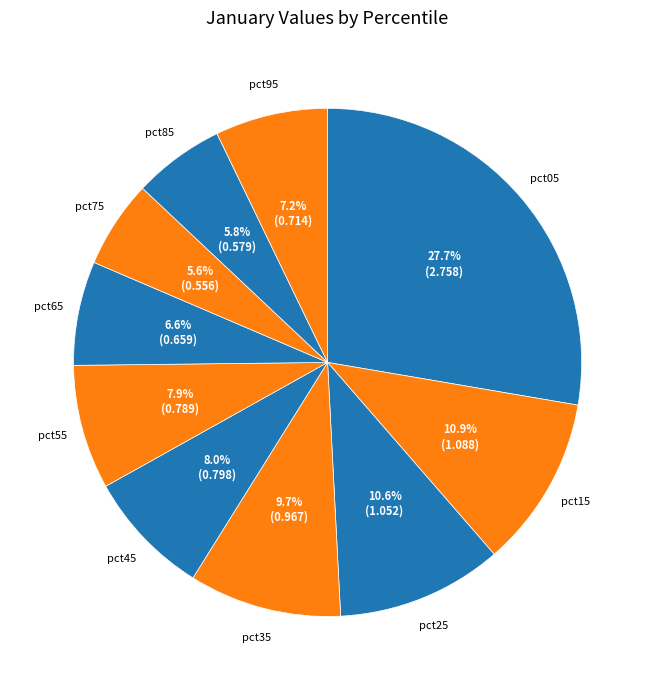

How many segments does this pie chart have?

10